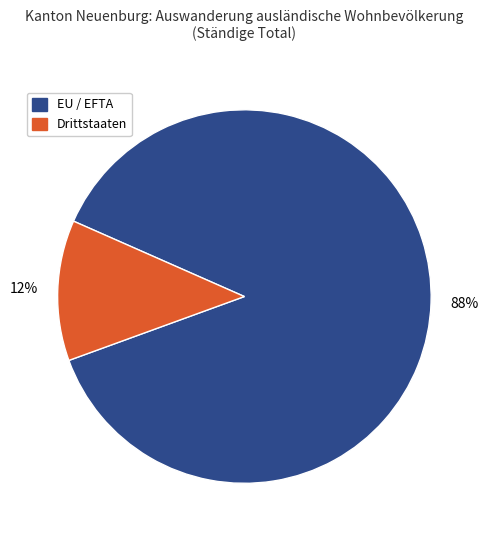

Which category has the smallest portion of the pie?

Drittstaaten